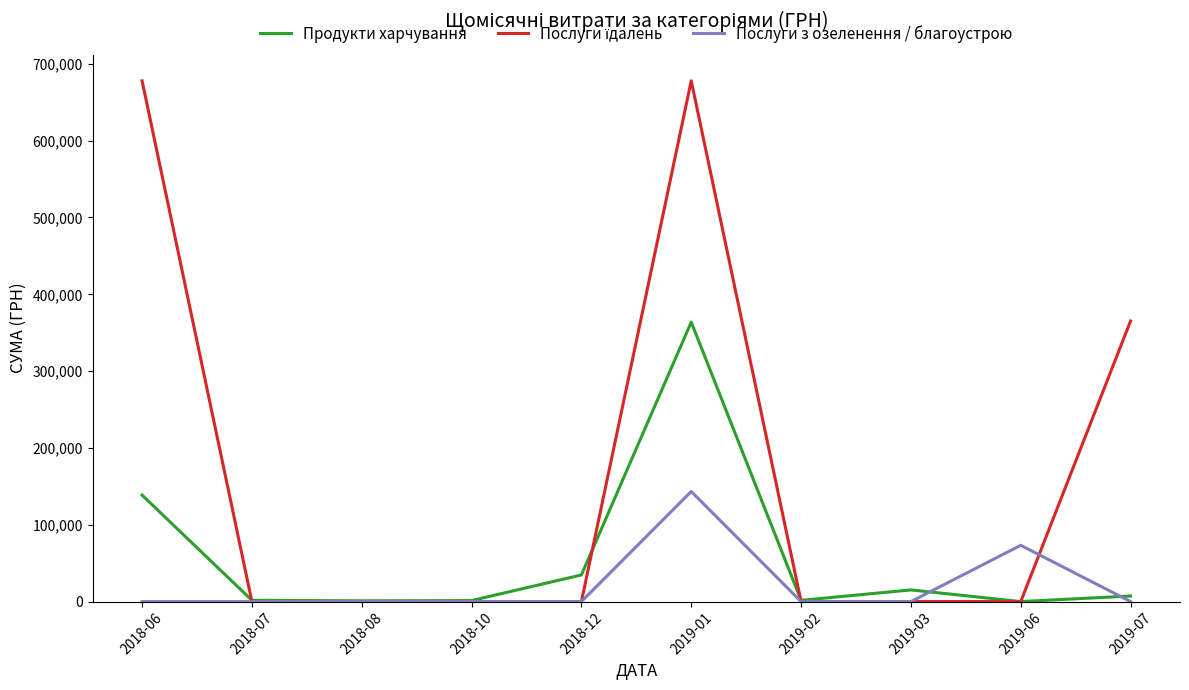

At which label is Продукти харчування closest to 181880?

2018-06